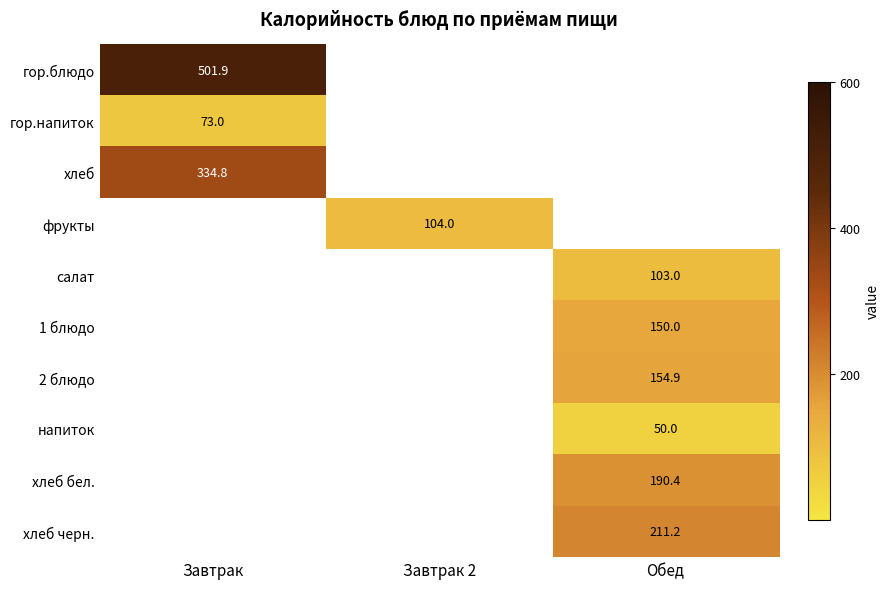

Read the 2 блюдо value at Обед.

154.9